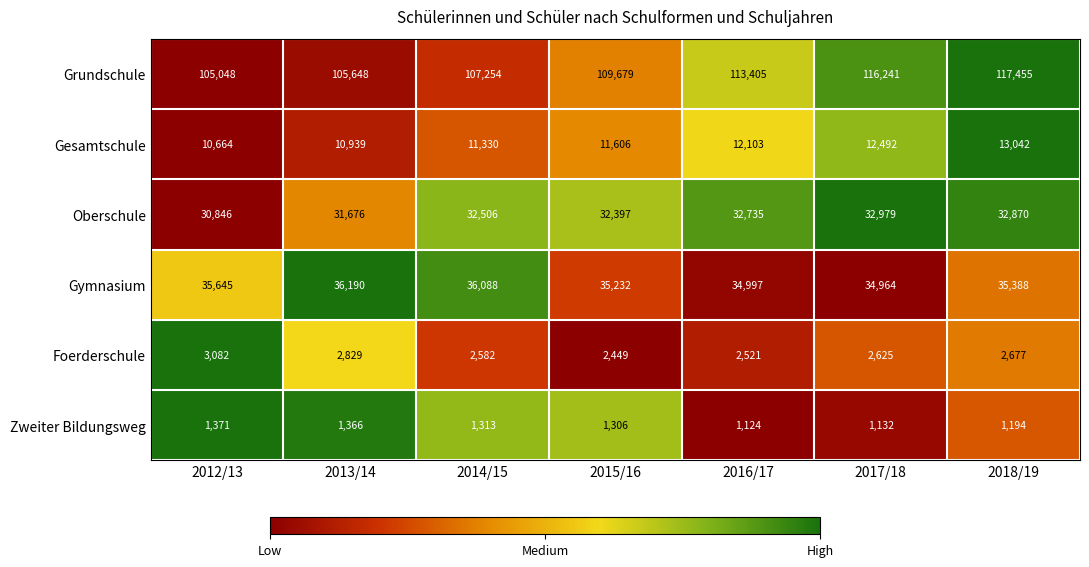

How many distinct data groups are displayed?

6